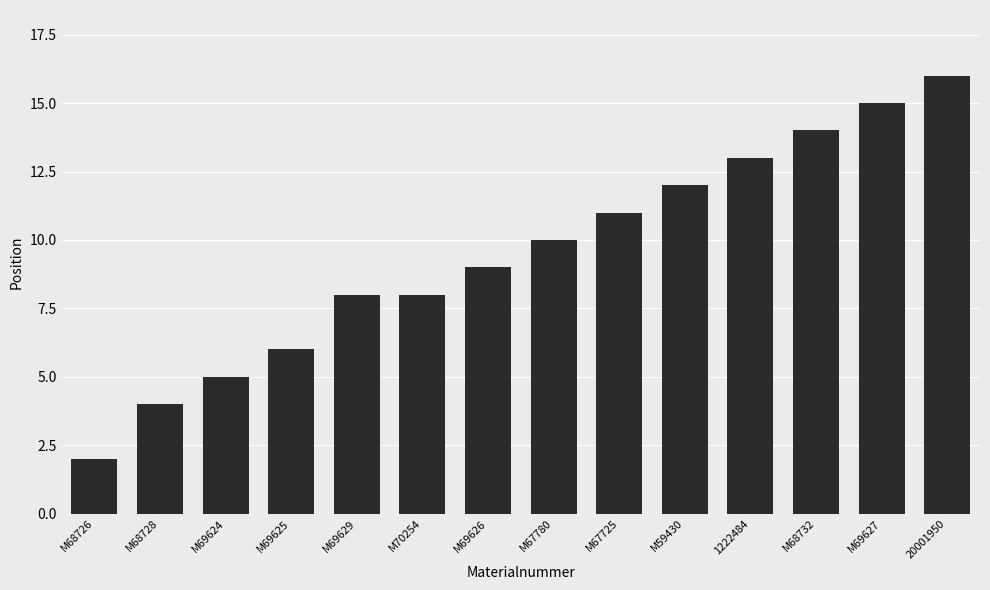

What is the label of the 6th bar from the left?

M70254